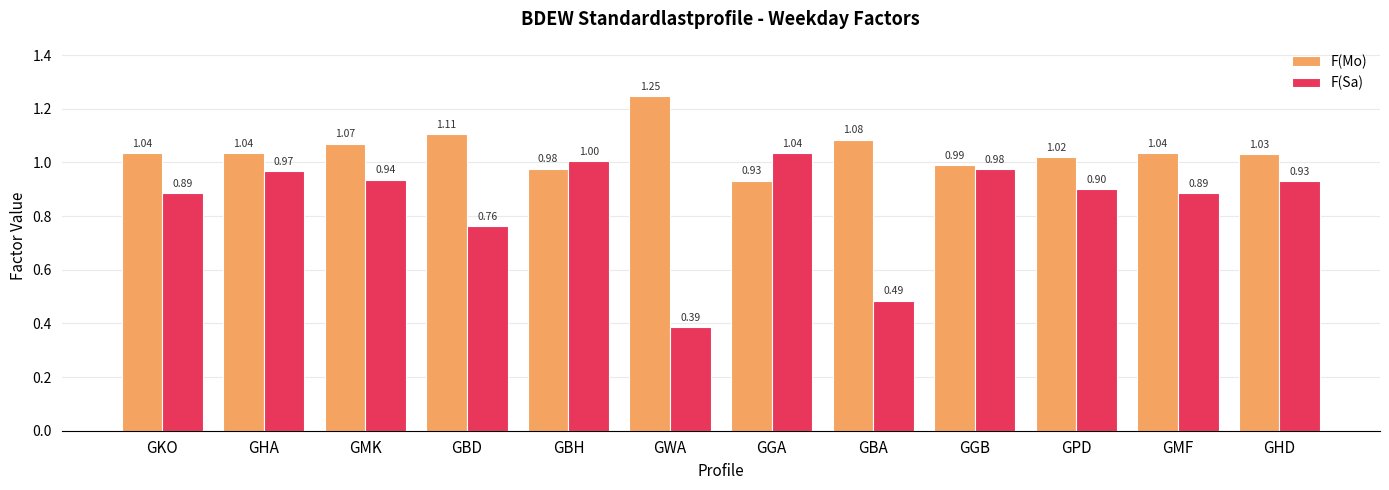

At which label is F(Sa) closest to 0?

GWA